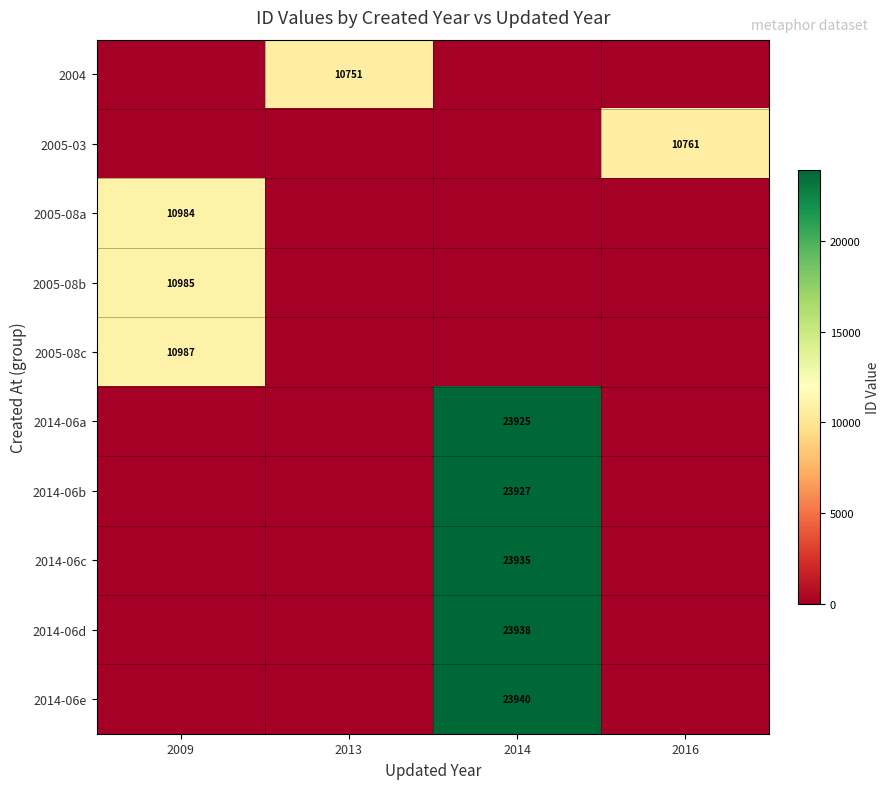

Which label corresponds to the smallest value in the chart?

2009